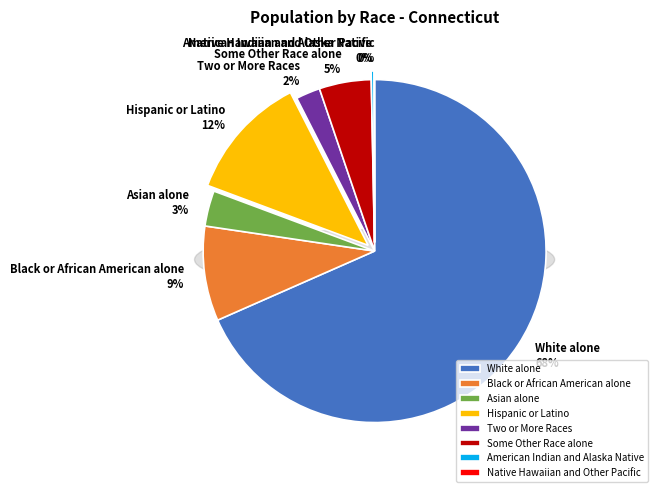

Rank the categories by value from highest to lowest.

White alone, Hispanic or Latino, Black or African American alone, Some Other Race alone, Asian alone, Two or More Races, American Indian and Alaska Native, Native Hawaiian and Other Pacific